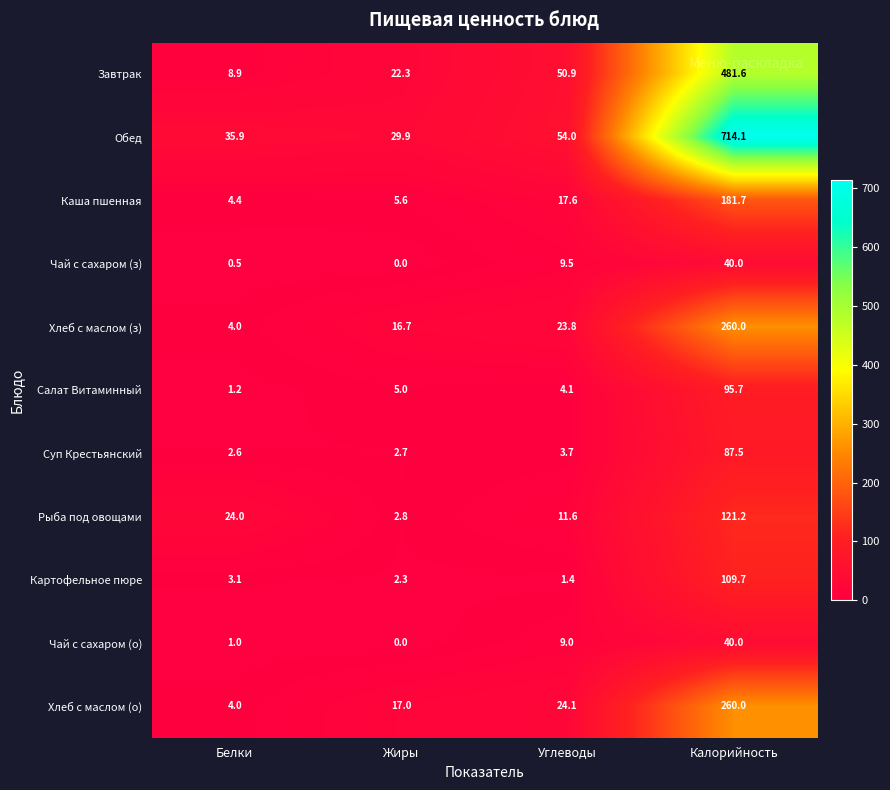

Which series has the largest range (max minus min)?

Обед